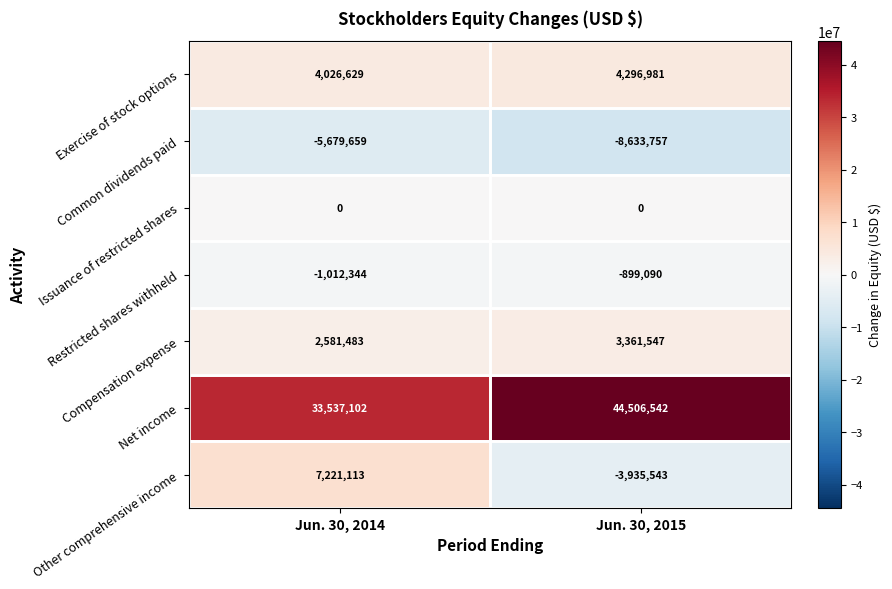

Where is Exercise of stock options nearest to the value 4161805?

Jun. 30, 2014